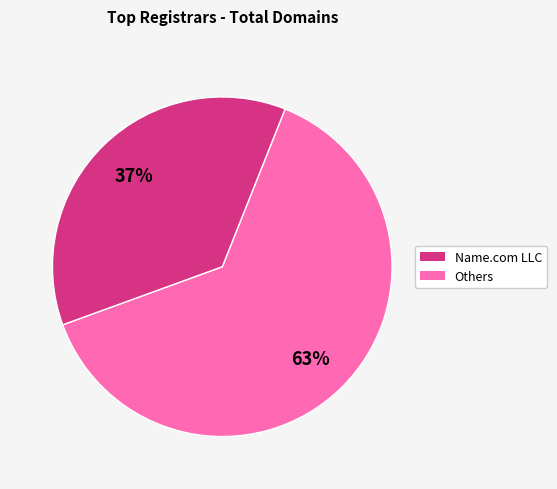

To the nearest percent, what is the average slice percentage?

50%